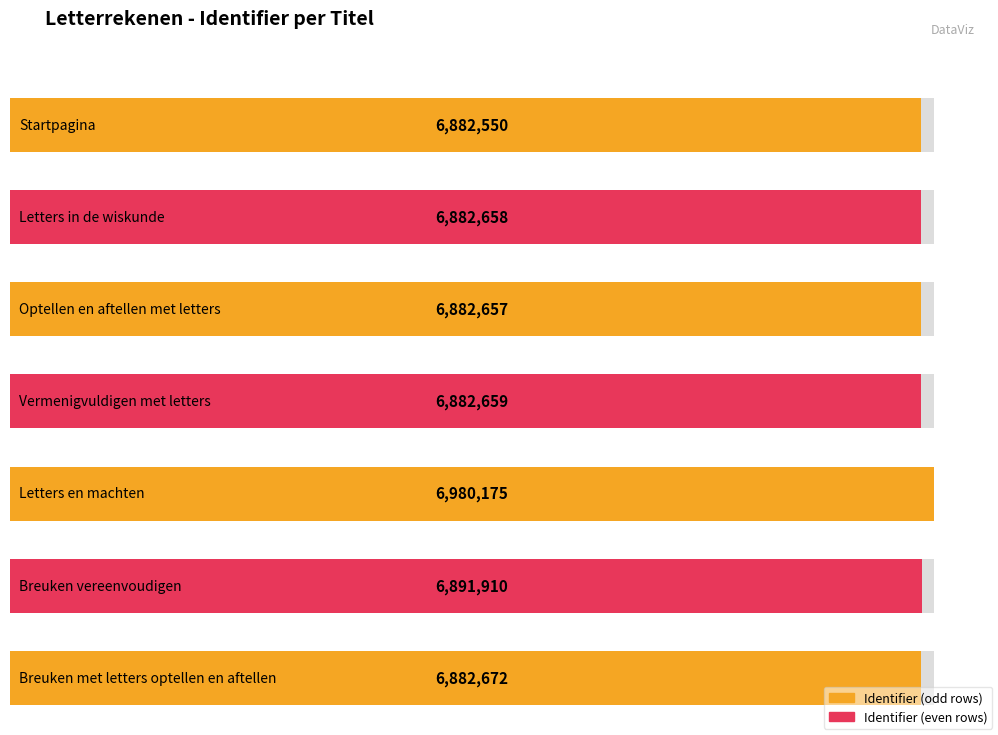

Rank the categories by value from lowest to highest.

Startpagina, Optellen en aftellen met letters, Letters in de wiskunde, Vermenigvuldigen met letters, Breuken met letters optellen en aftellen, Breuken vereenvoudigen, Letters en machten